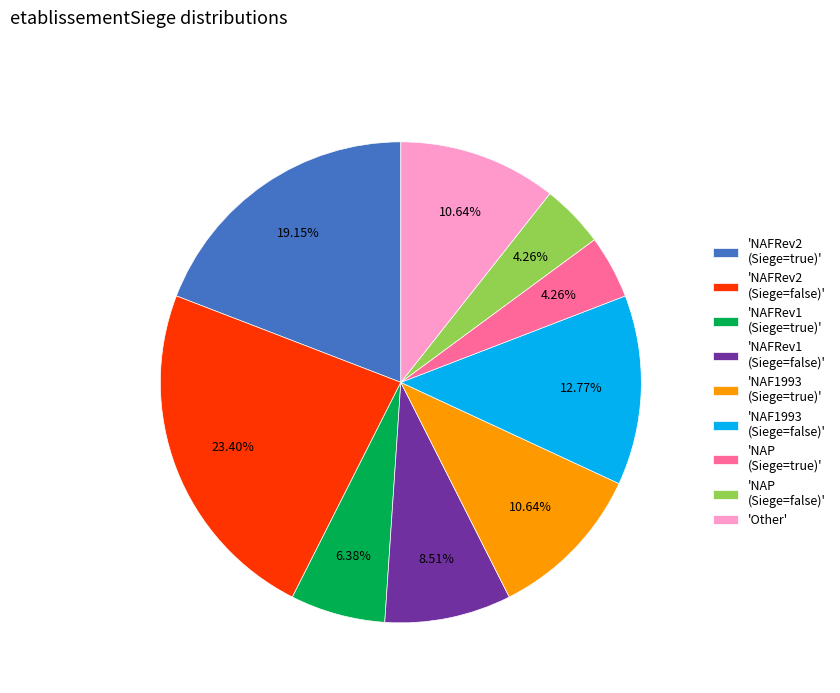

Does 'NAFRev1 (Siege=true)' represent more than half of the total?

No